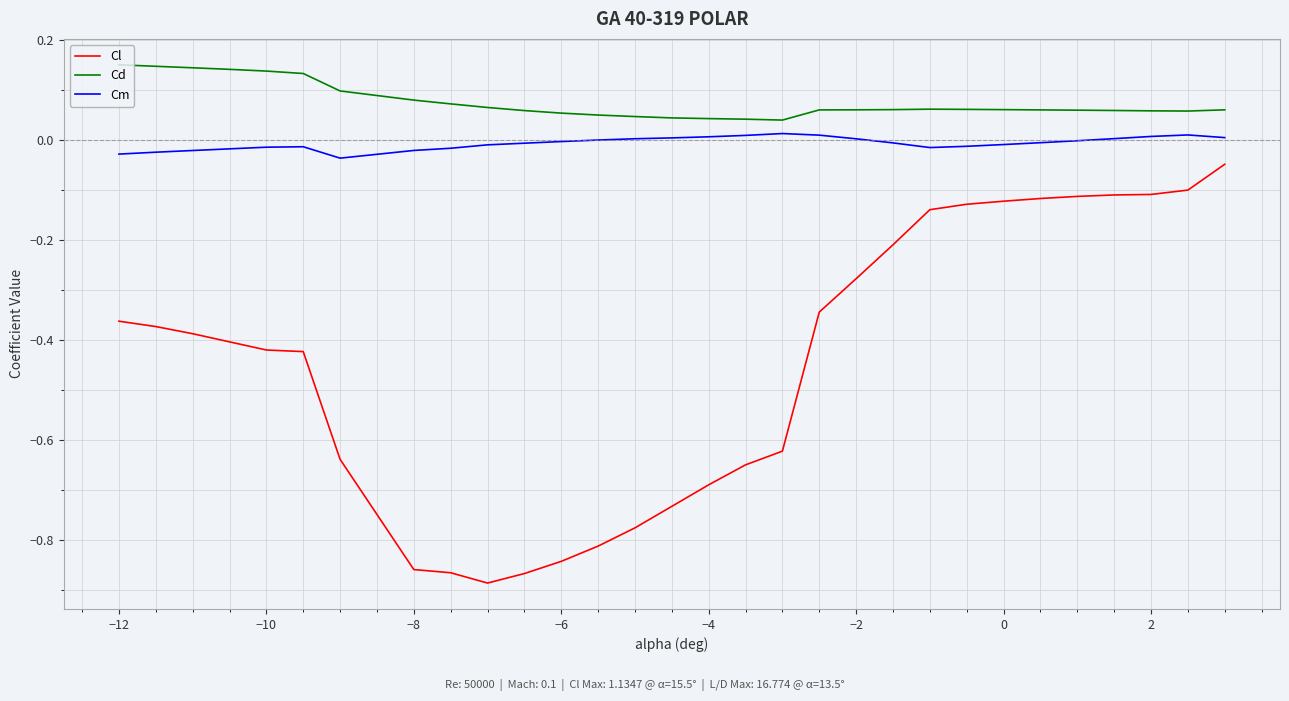

True or false: Cm and Cl intersect in this chart.

False